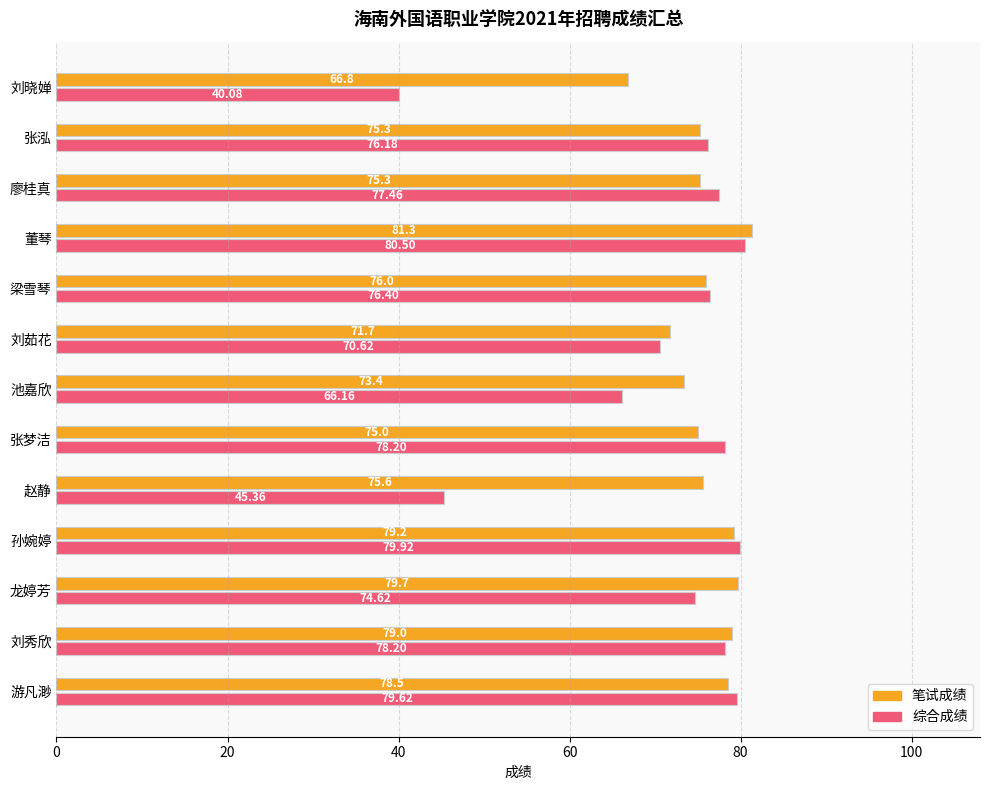

List the series in order of their overall mean, highest first.

笔试成绩, 综合成绩